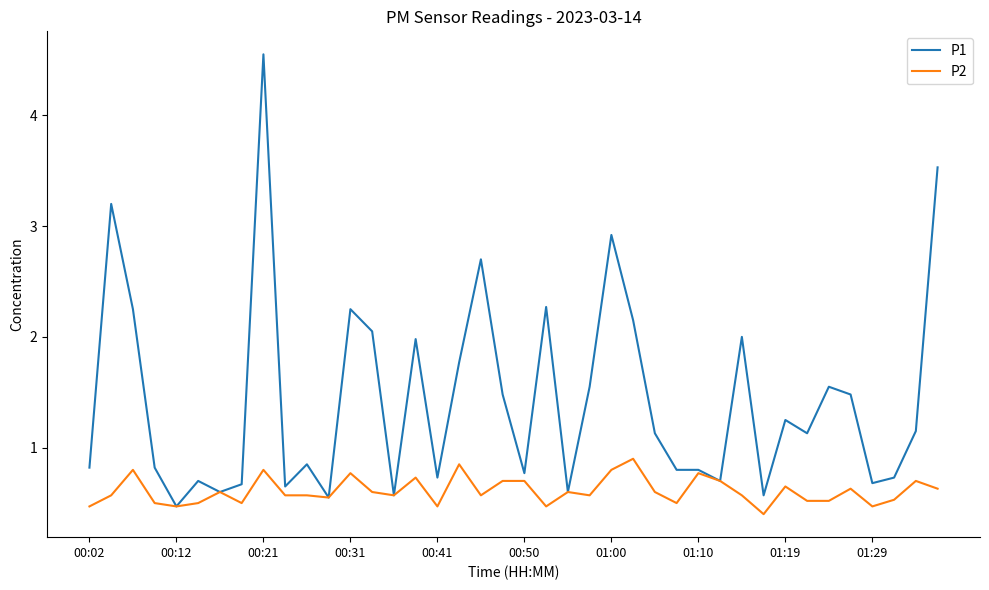

Rank the series by their average value, from lowest to highest.

P2, P1